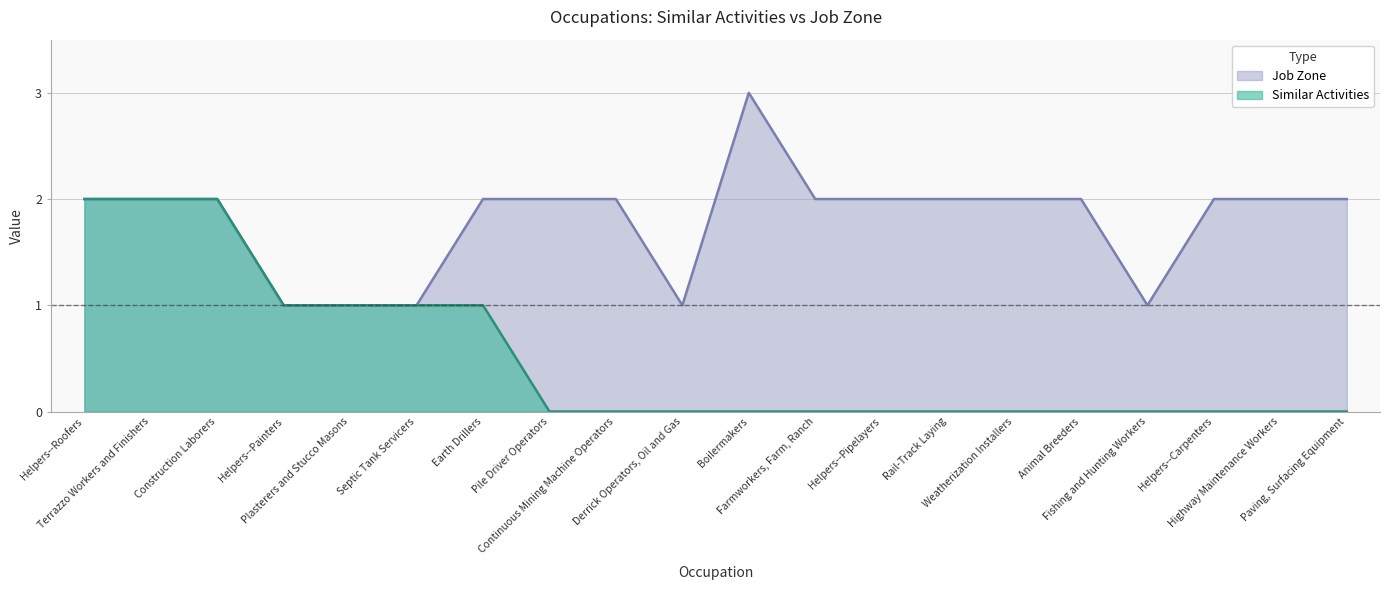

True or false: Job Zone and Similar Activities cross at least once.

False